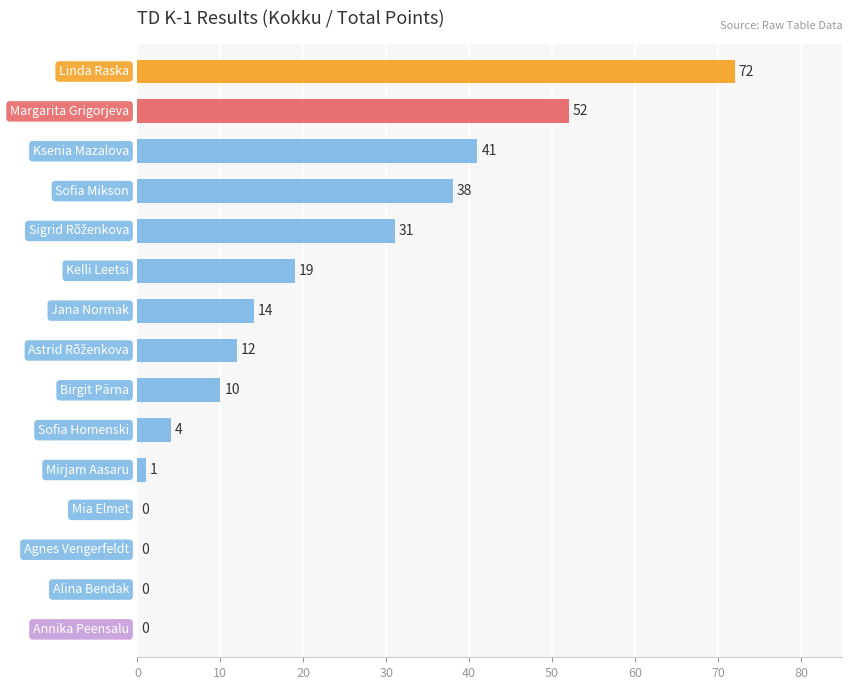

What is the sum of all values?

294